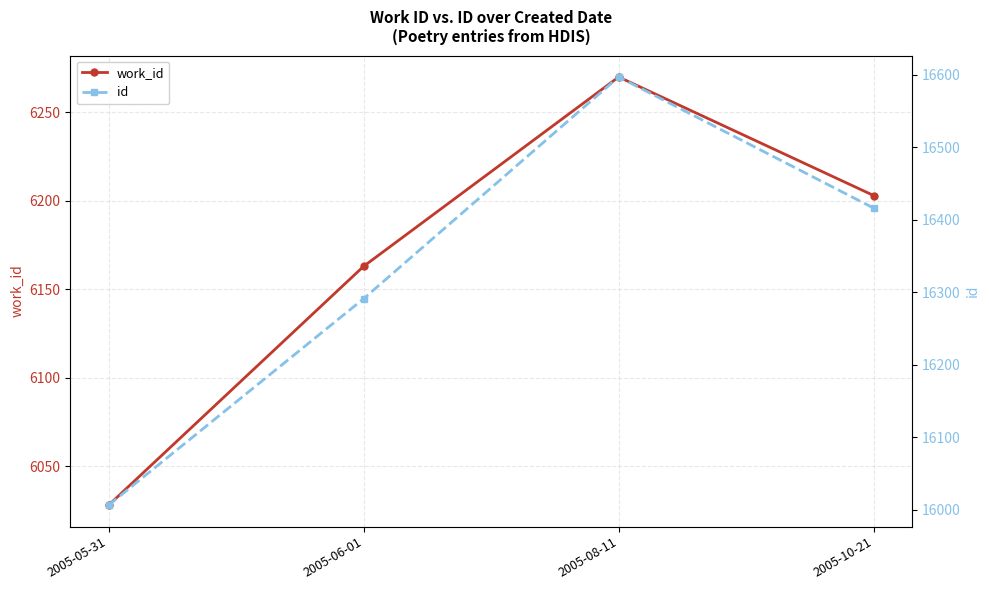

Count the number of categories in the chart.

4